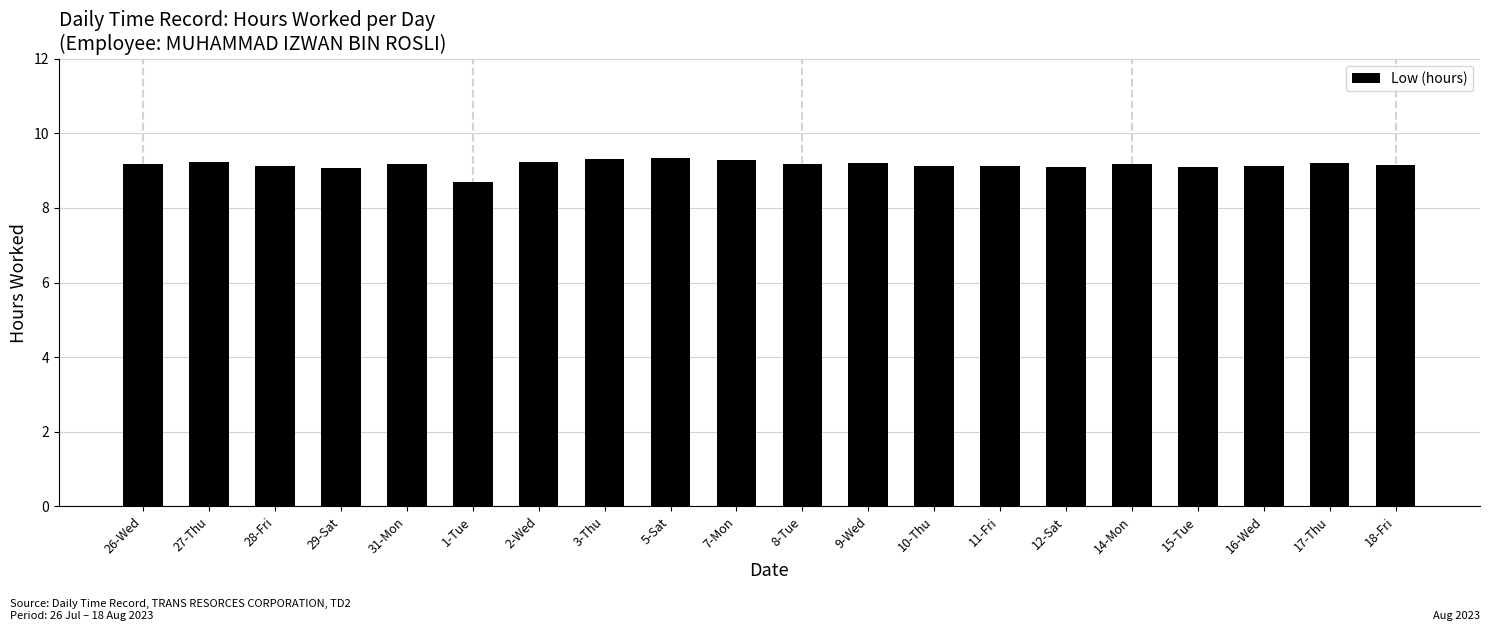

Is it true that the value at 9-Wed is 9.2?

True